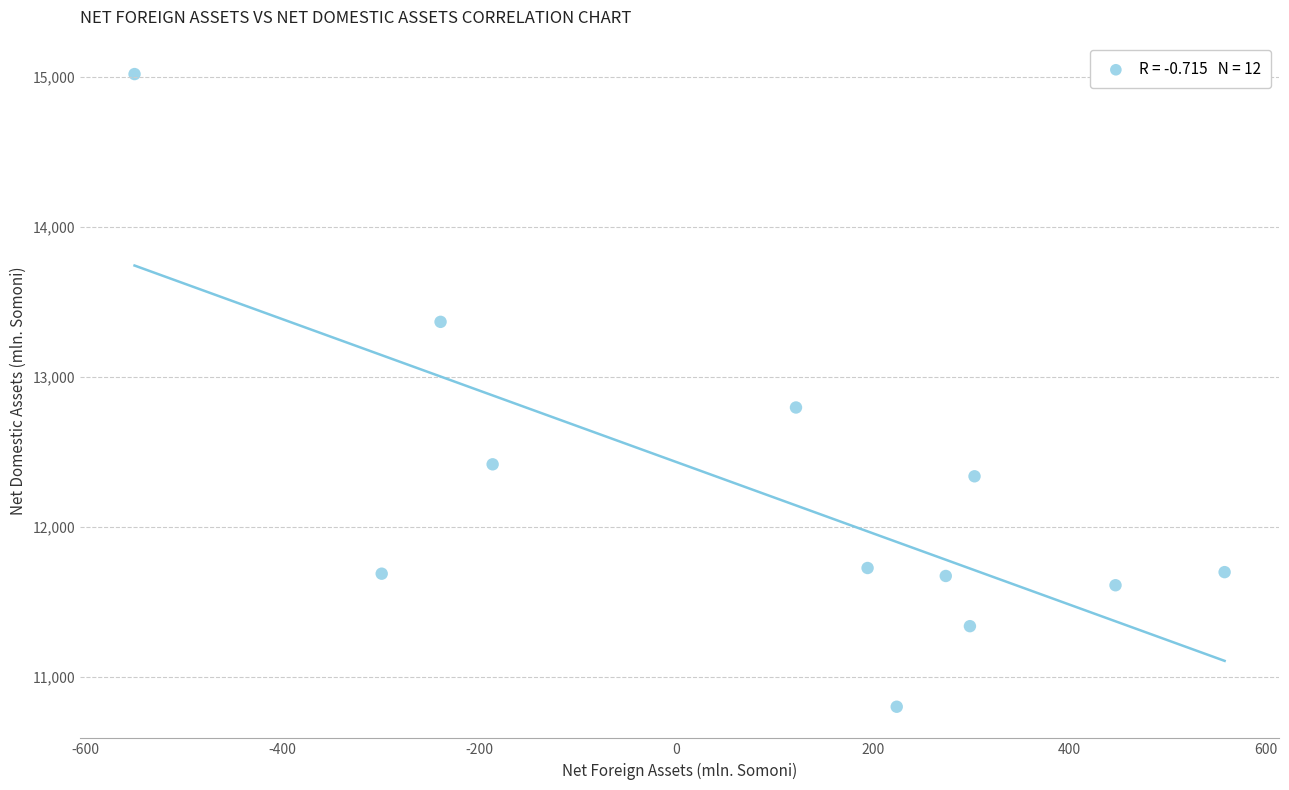

What is the average Y value?

12206.5